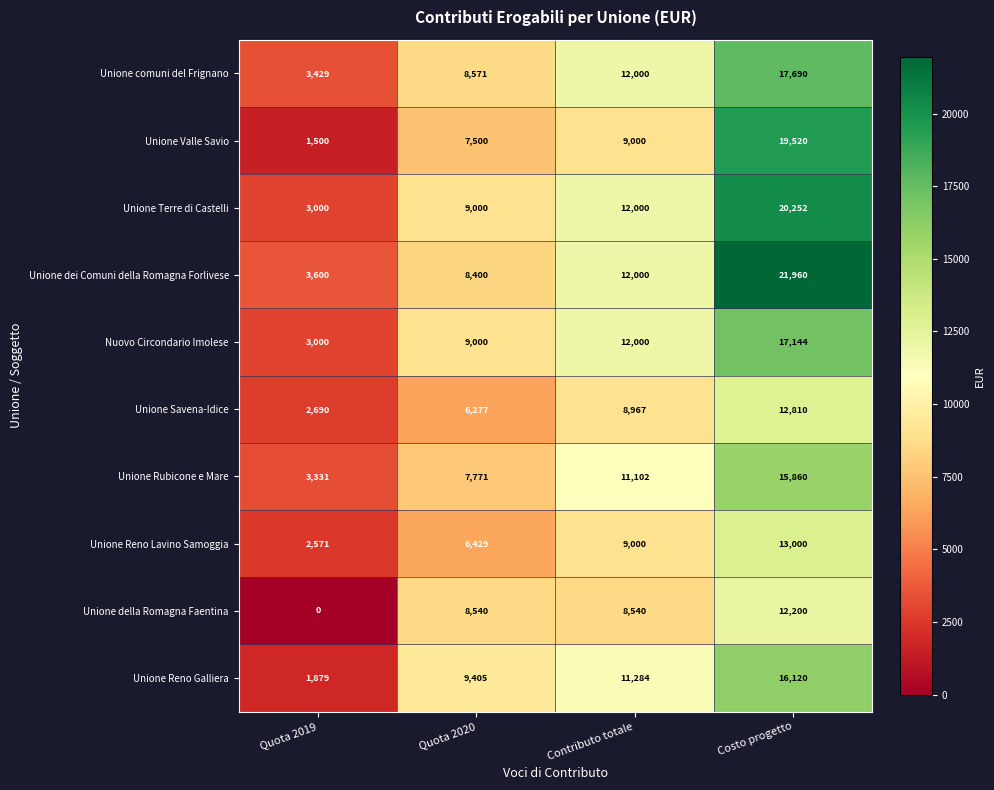

The Nuovo Circondario Imolese series shows 13174 at Quota 2020. True or false?

False